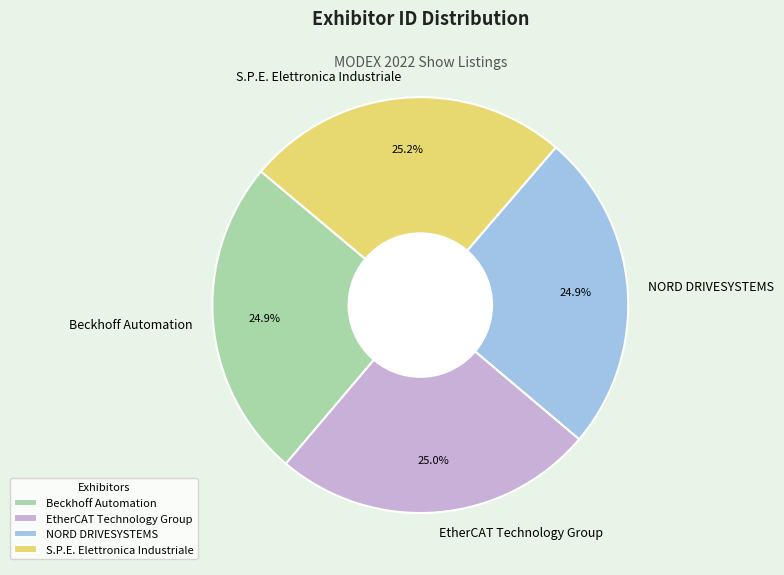

What is the ratio of the value at NORD DRIVESYSTEMS to the value at S.P.E. Elettronica Industriale?

1.0